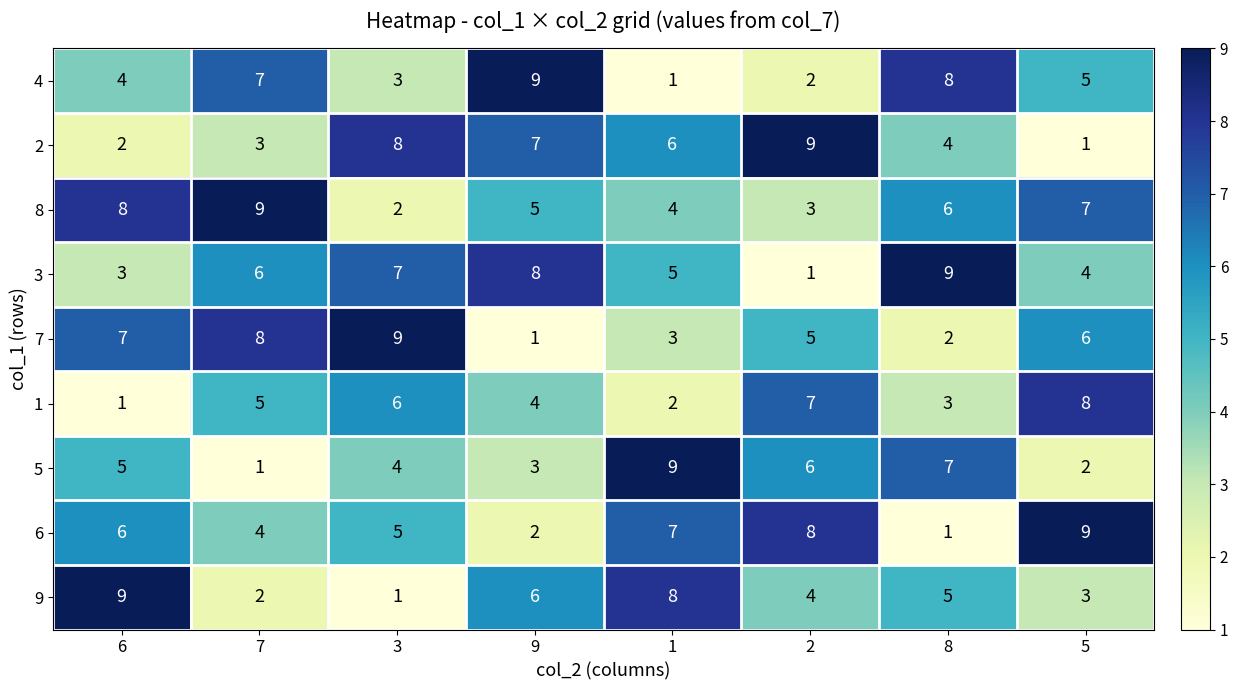

What is the approximate value of 6 at 2?

8